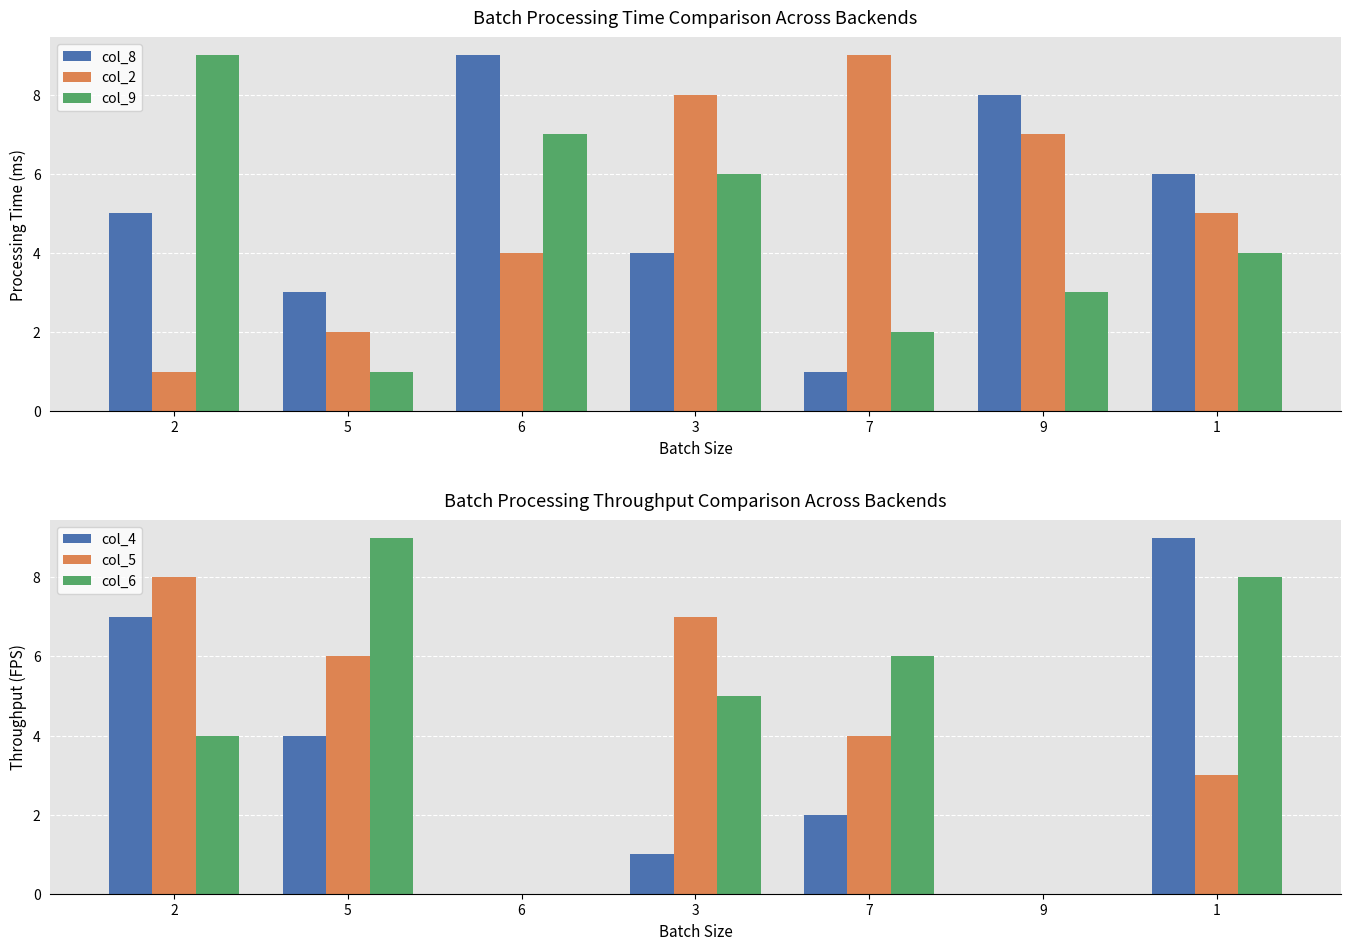

What are all the series names shown in the legend?

col_8, col_2, col_9, col_4, col_5, col_6